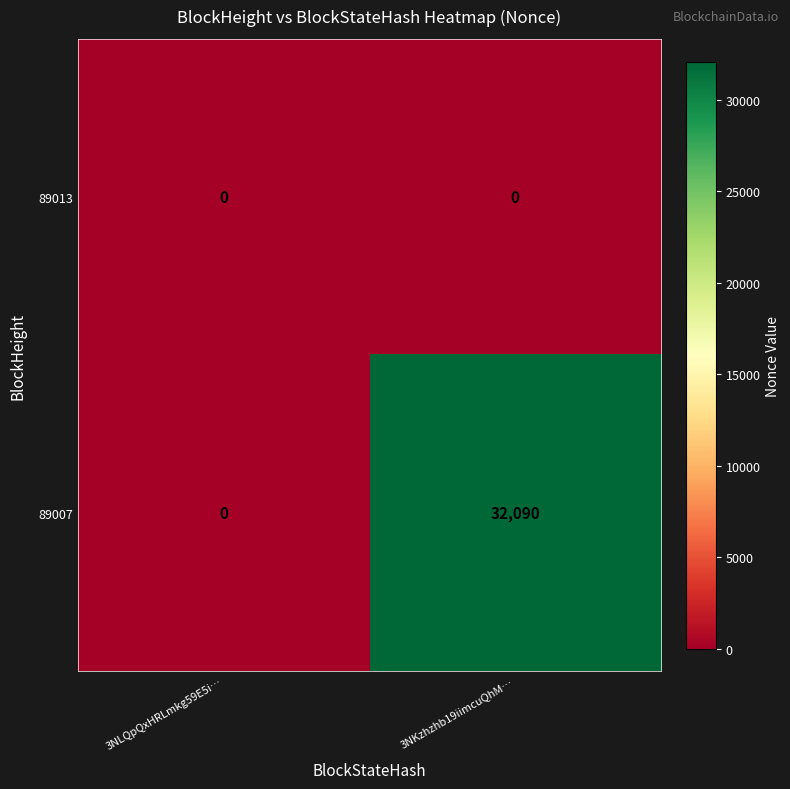

The 89007 series shows -16363 at 3NLQpQxHRLmkg59E5i…. True or false?

False